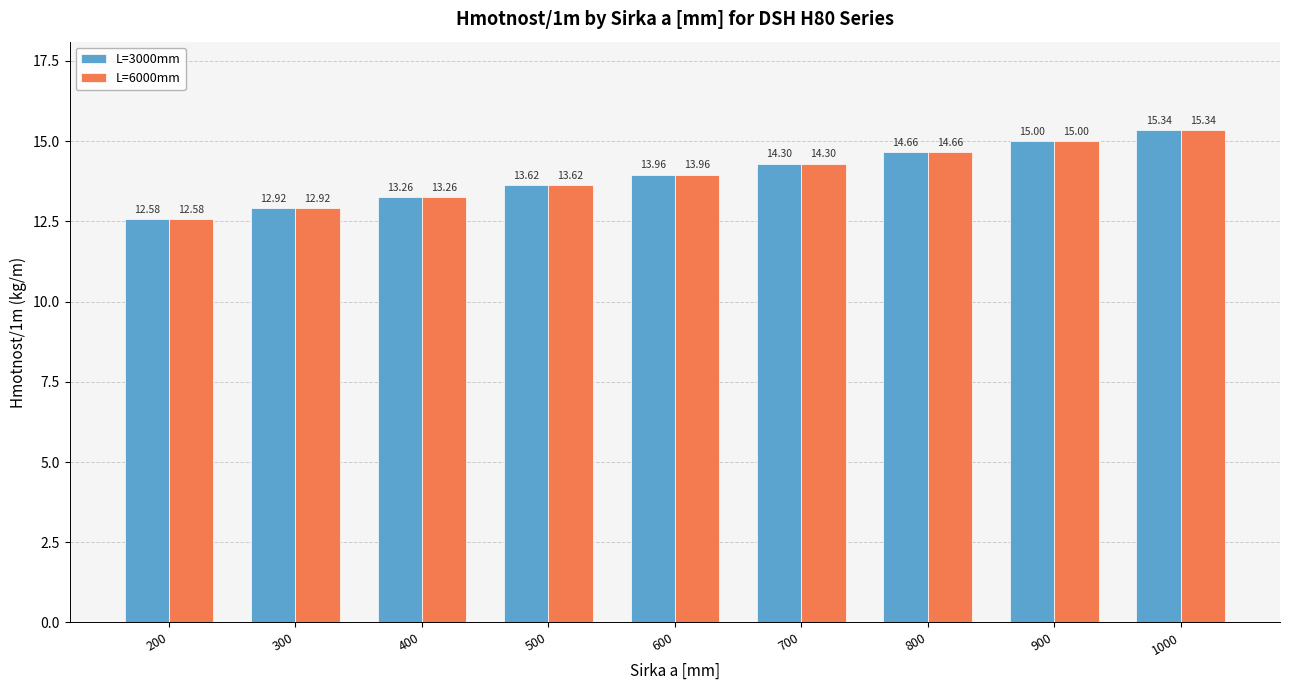

Reading right to left, transcribe all the data shown in this chart.

L=3000mm: 15.3	15.0	14.7	14.3	14.0	13.6	13.3	12.9	12.6
L=6000mm: 15.3	15.0	14.7	14.3	14.0	13.6	13.3	12.9	12.6